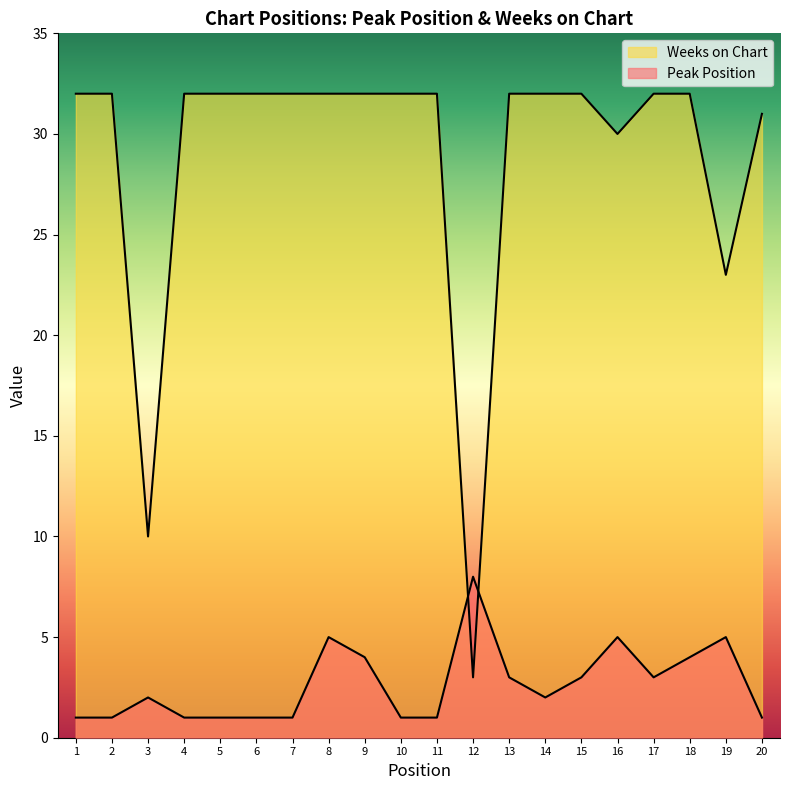

Which category has the highest value across all series?

1